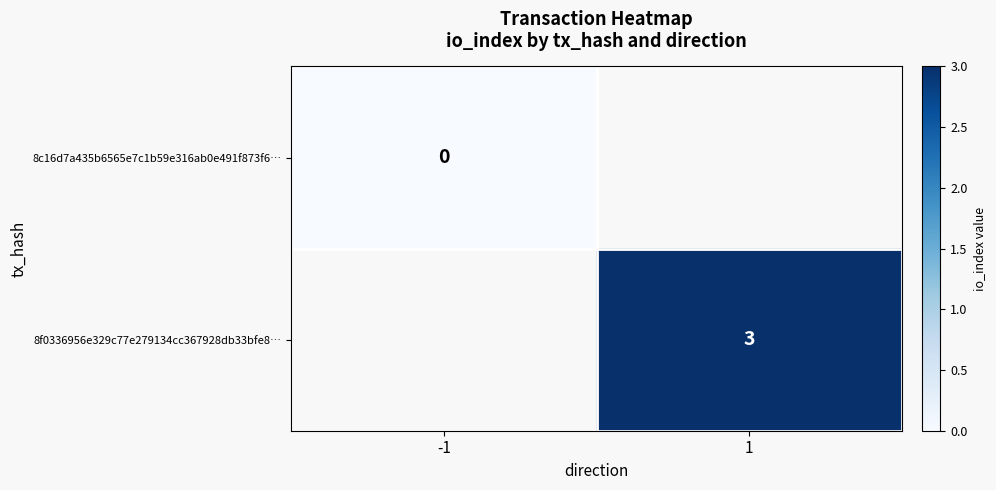

Is the value of 8f0336956e329c77e279134cc367928db33bfe8… at 1 greater than the value of 8c16d7a435b6565e7c1b59e316ab0e491f873f6… at -1?

Yes